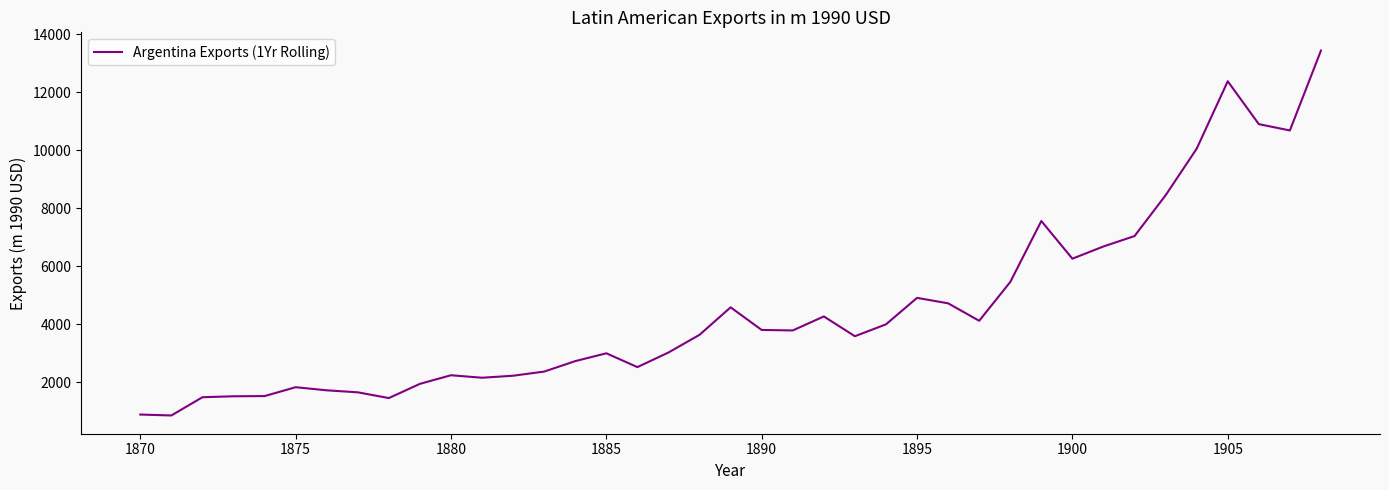

What is the difference between the second highest and minimum values?

11530.4